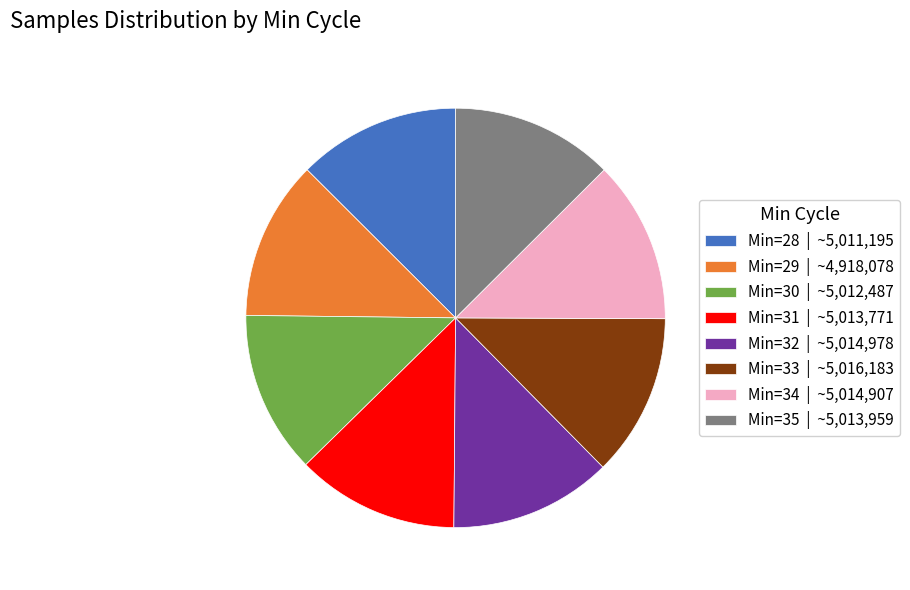

Combined, do Min=29 | ~4,918,078 and Min=31 | ~5,013,771 account for over 50%?

No